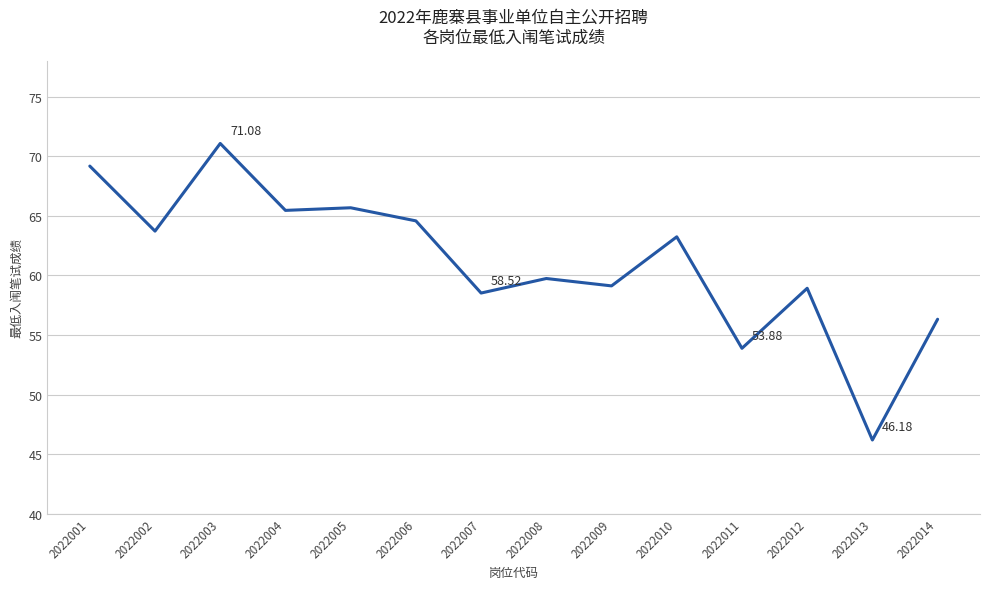

Does the chart display data point markers on the line(s)?

No